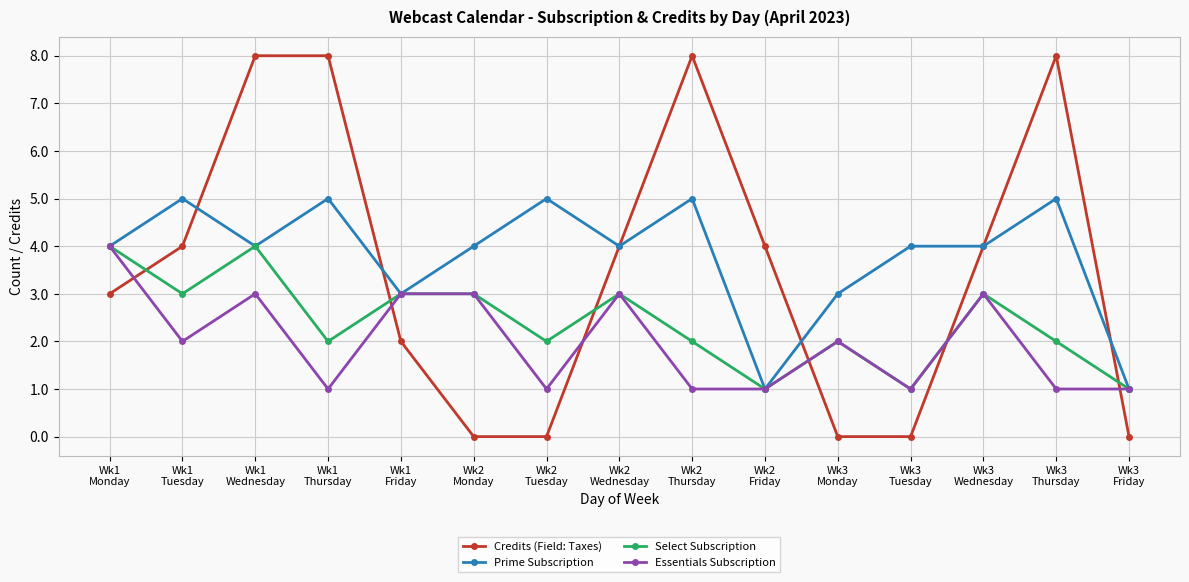

How many distinct data groups are displayed?

4